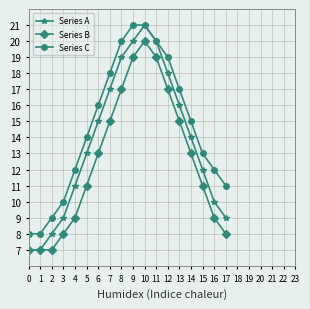

Rank the series by their average value, from lowest to highest.

Series B, Series A, Series C